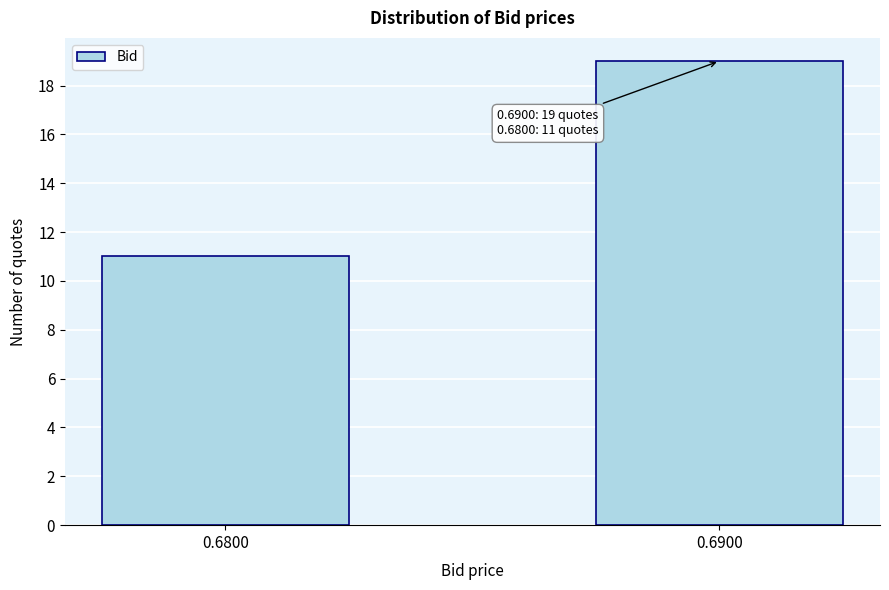

Reading right to left, what are all the values shown in this chart?

19	11